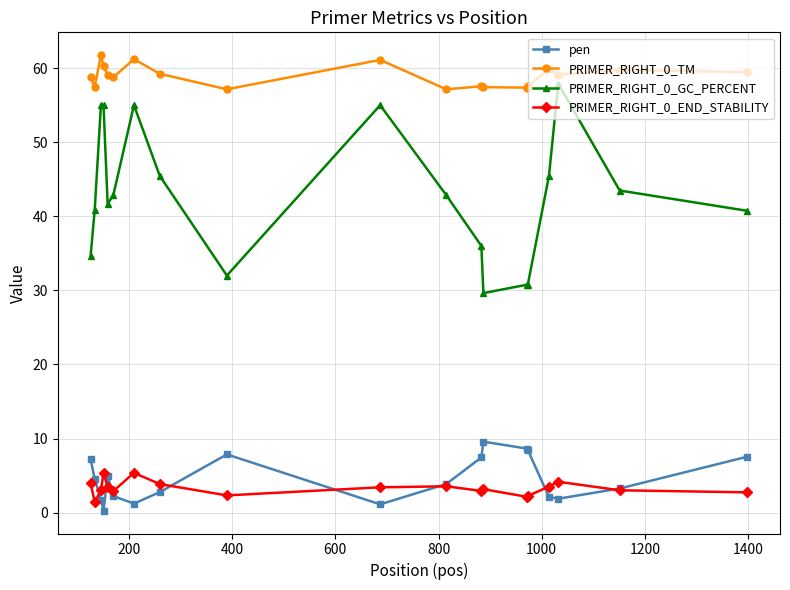

What is the lowest value of the PRIMER_RIGHT_0_TM series?

57.1